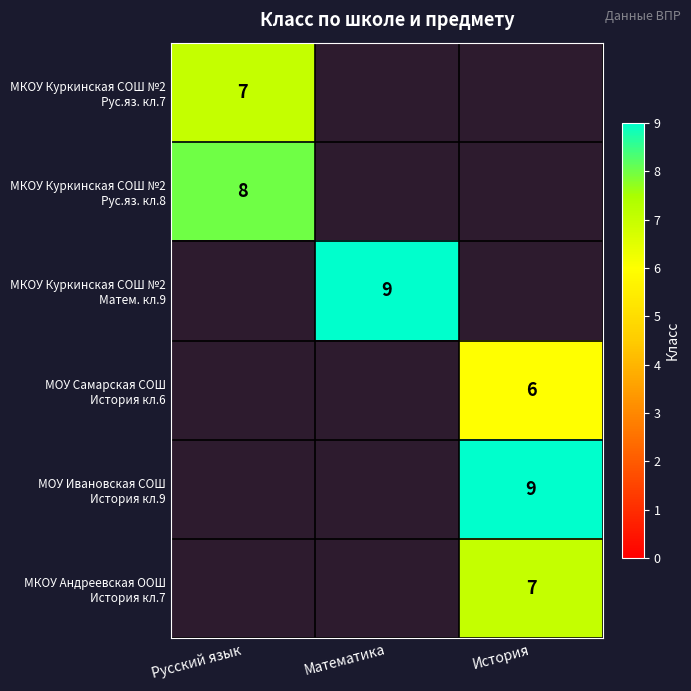

How many positive values does the МКОУ Куркинская СОШ №2 Рус.яз. кл.8 series have?

1